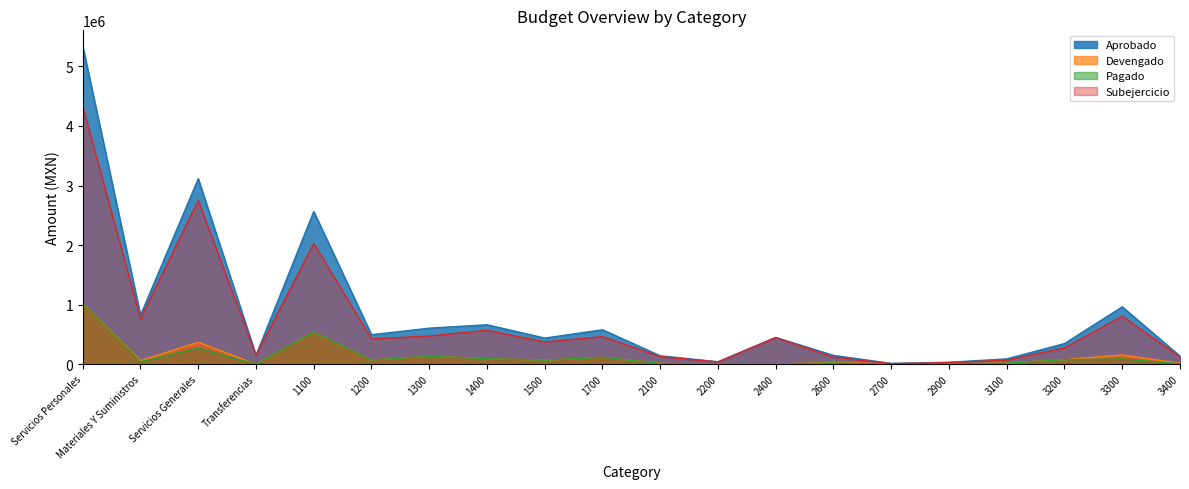

What is the difference between the Aprobado values at 2200 and Transferencias?

109840.0